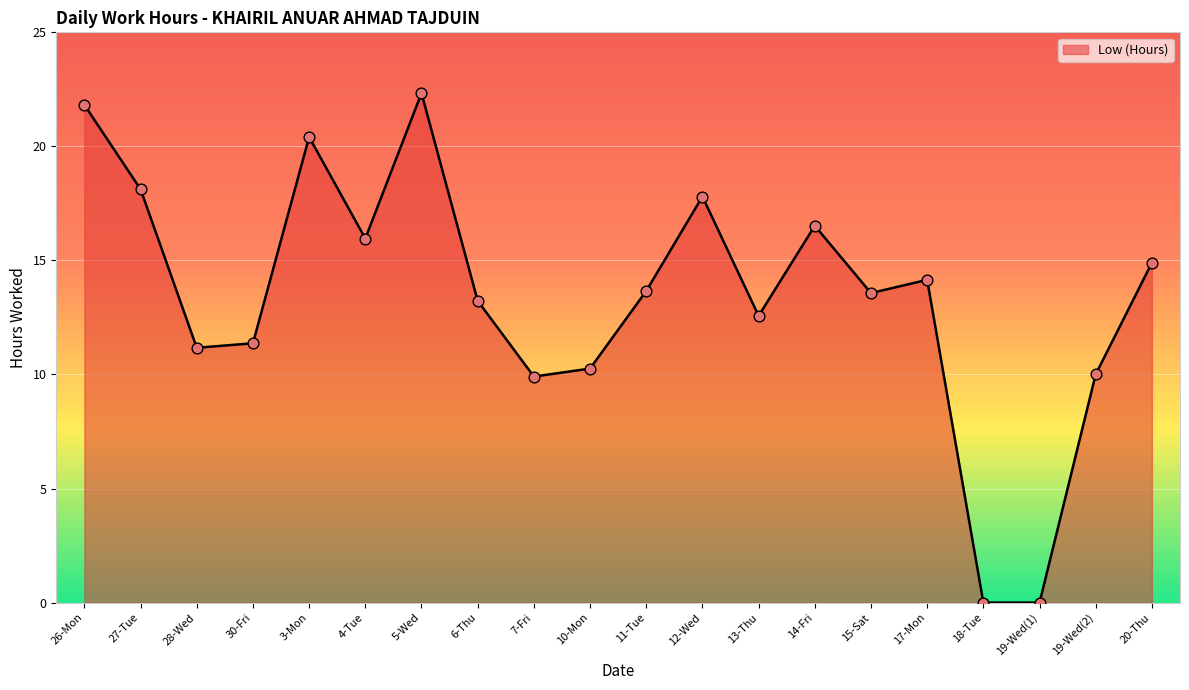

Between 17-Mon and 19-Wed(1), which is larger?

17-Mon